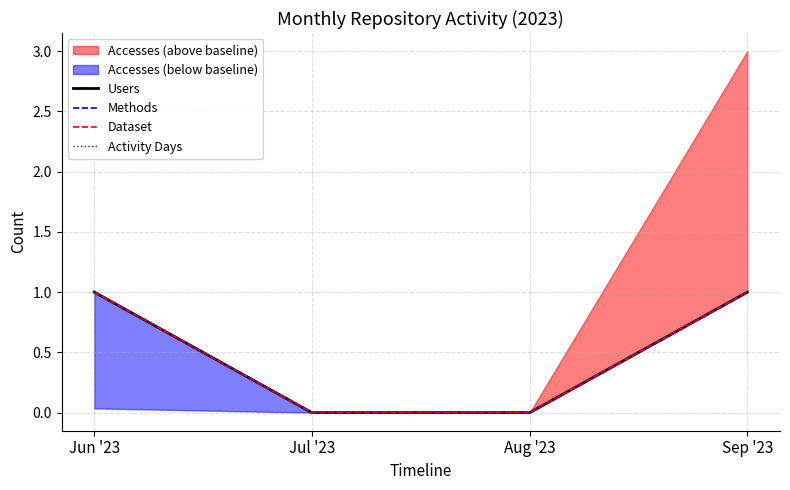

What is the label of the 1st point from the right?

Sep '23